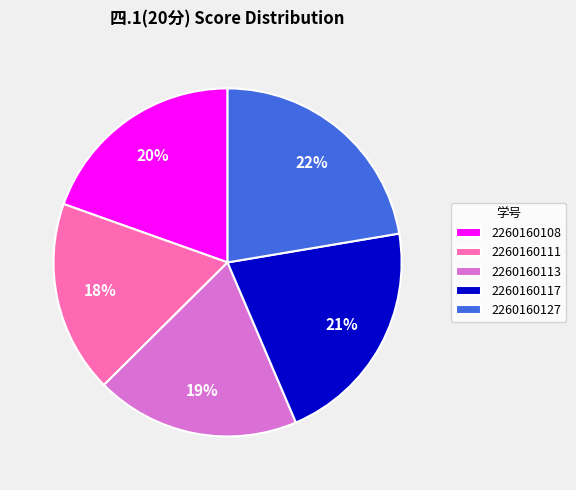

To the nearest percent, what portion does 2260160127 represent?

22%